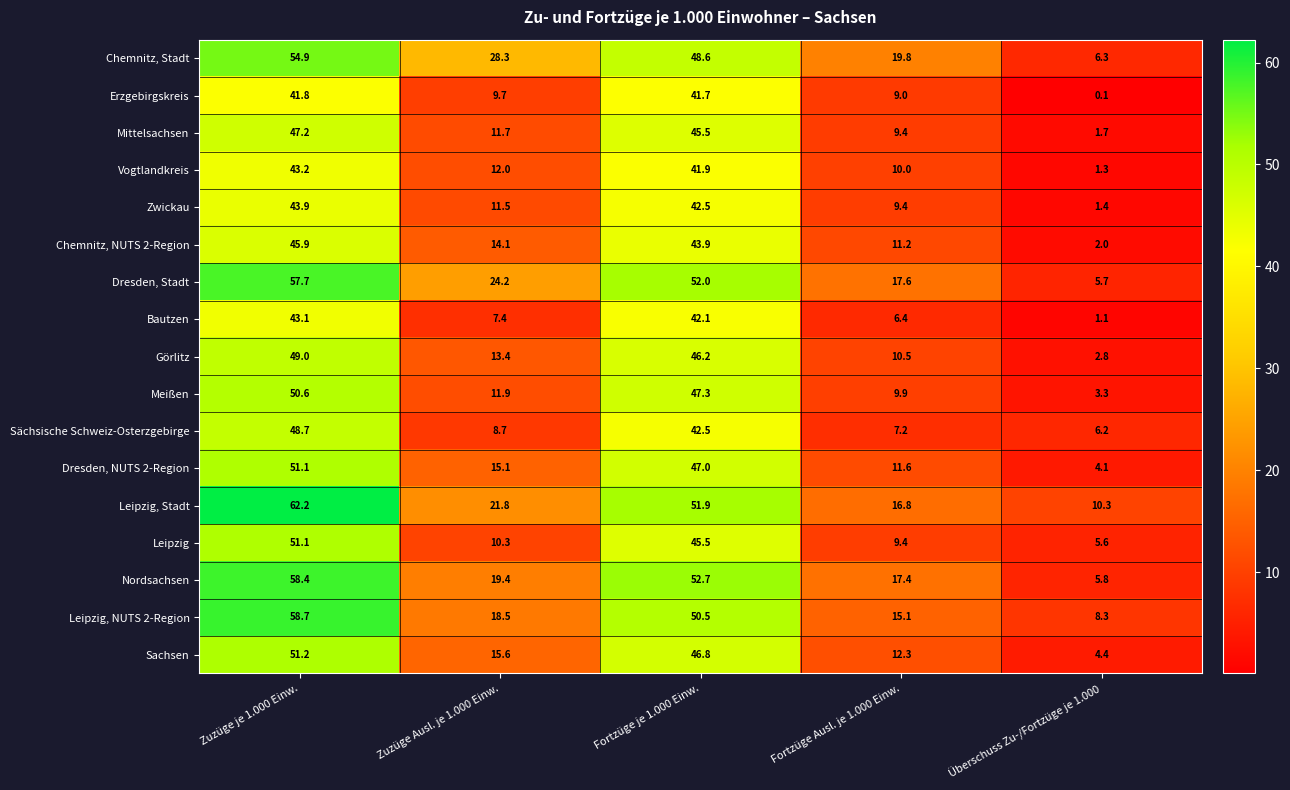

Which category has the highest value in the Zwickau series?

Zuzüge je 1.000 Einw.